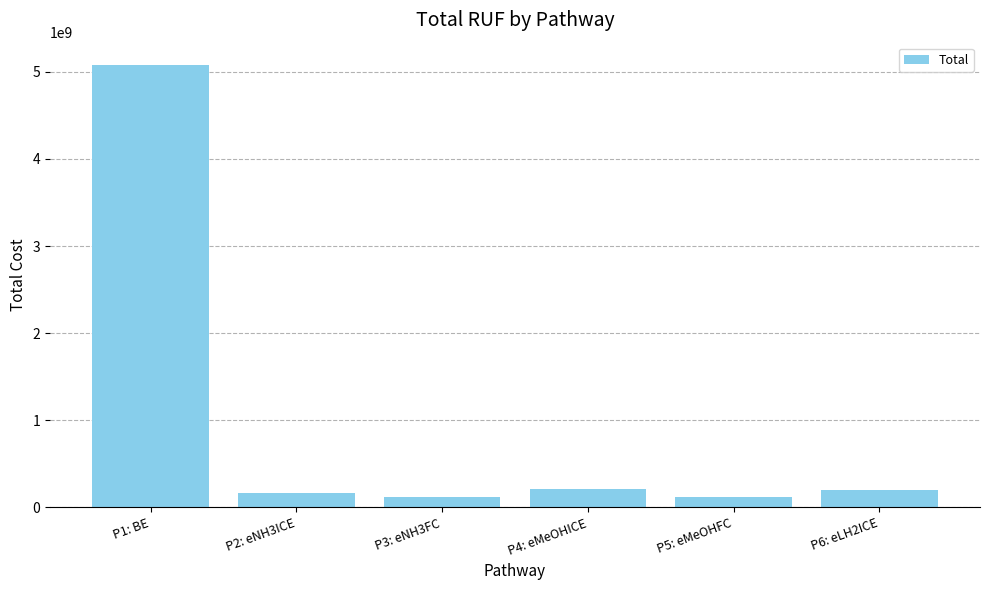

How many data points does each series have?

6